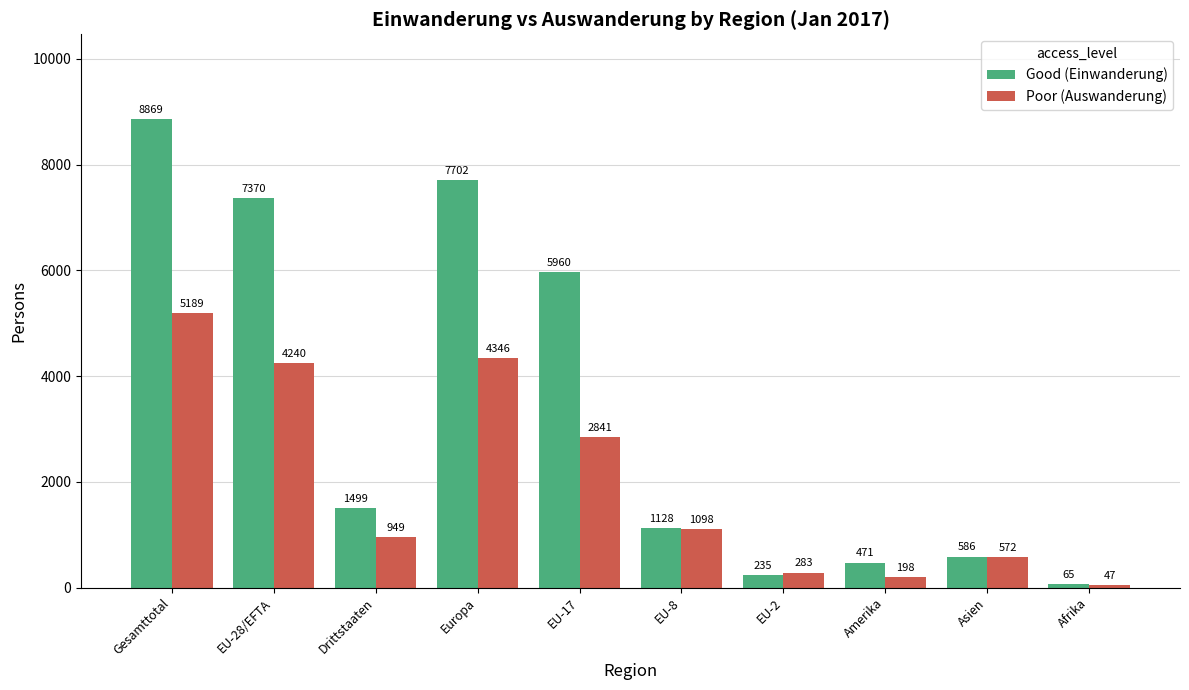

What is the label of the 8th bar from the left?

Amerika